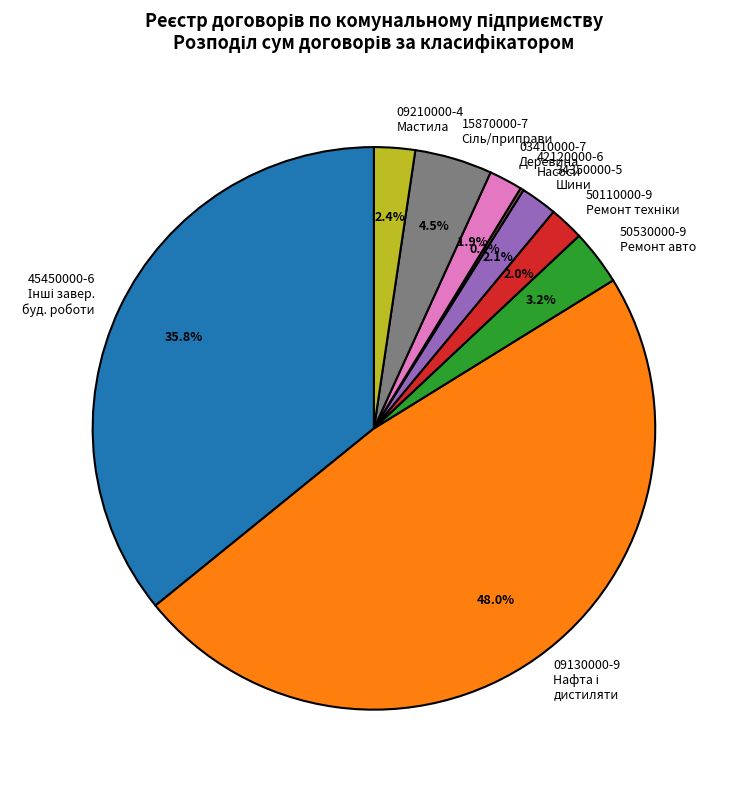

What percentage do 34350000-5 Шини and 03410000-7 Деревина together represent?

4.0%